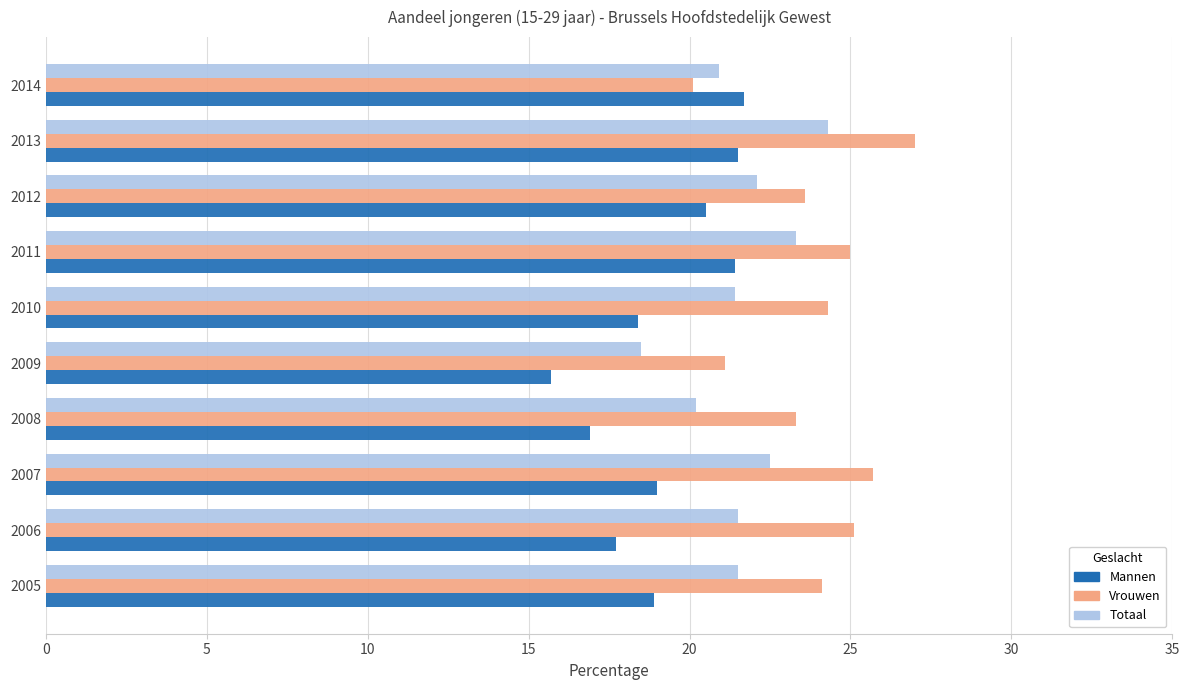

How many categories are shown in the chart?

10